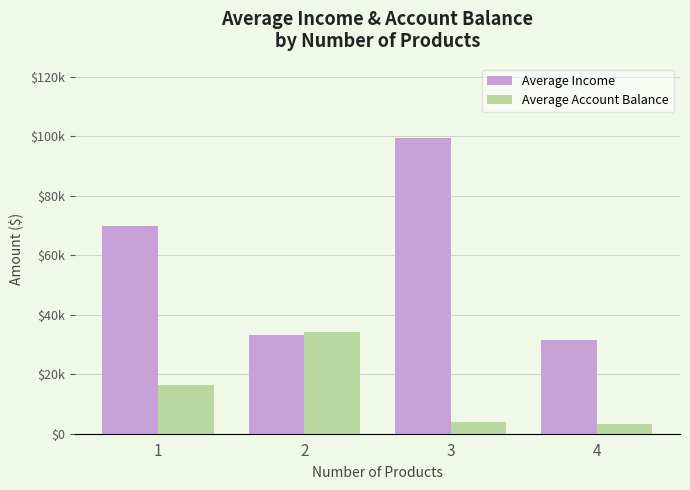

What are all the series names shown in the legend?

Average Income, Average Account Balance